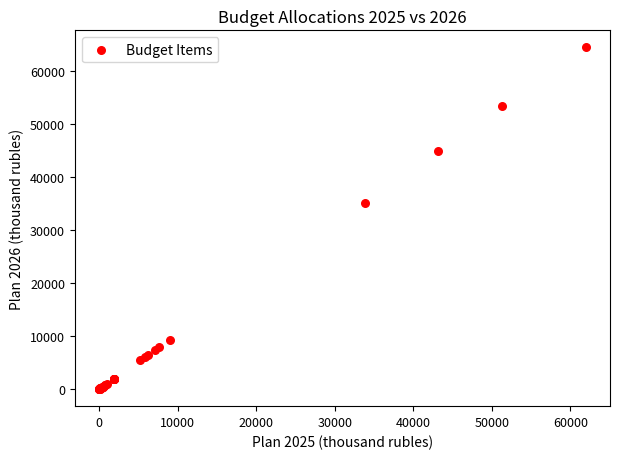

What Y value in the scatter plot is closest to 32227?

35136.5